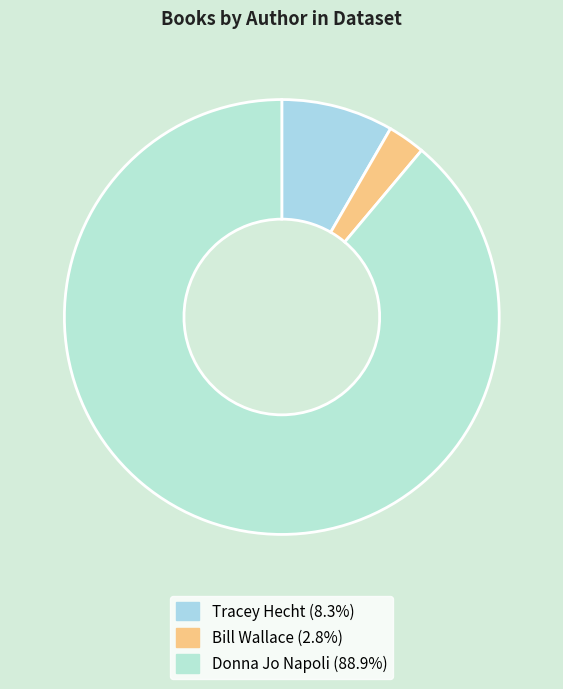

How many segments does this pie chart have?

3